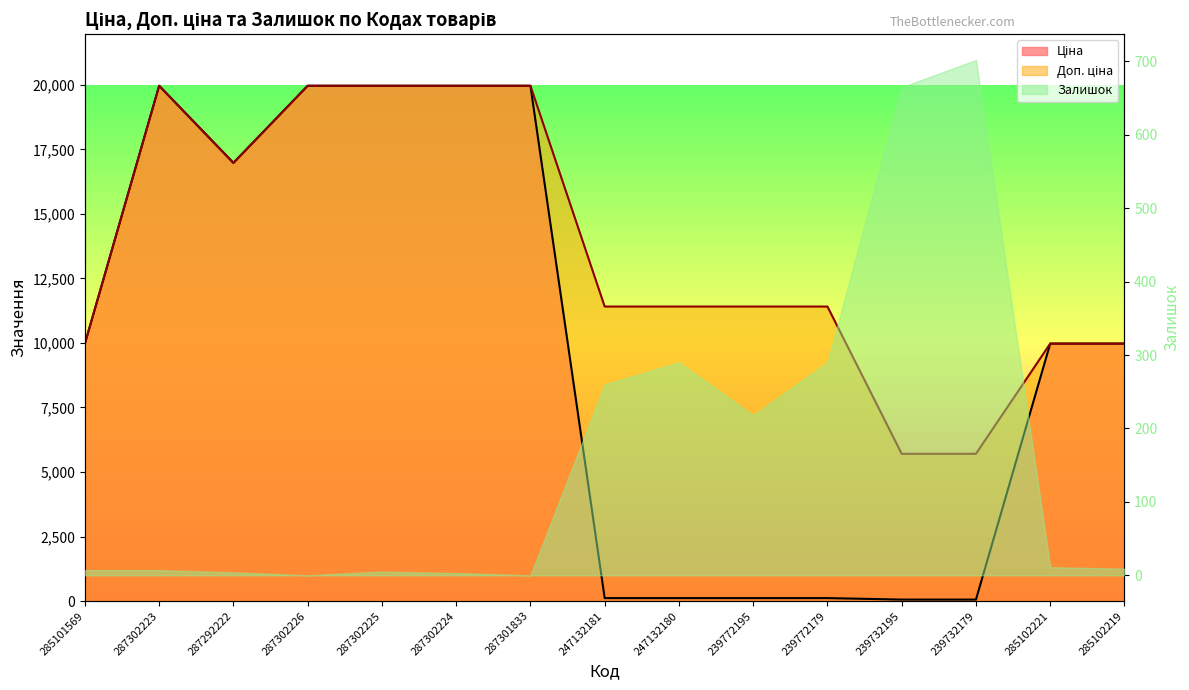

Where does the Ціна series first go above 9974?

285101569